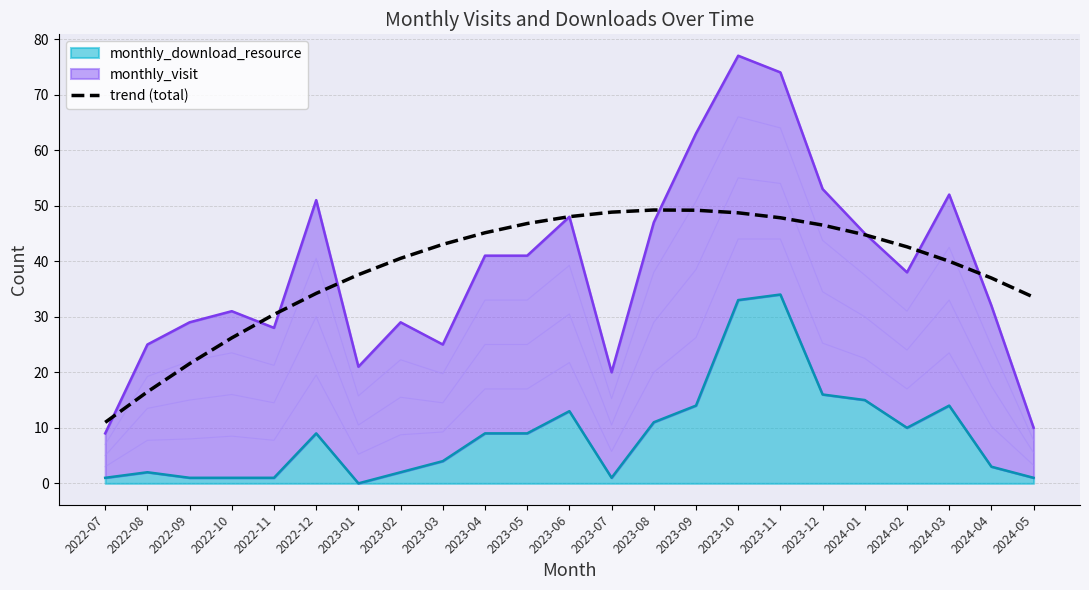

Does the chart have visible grid lines?

Yes